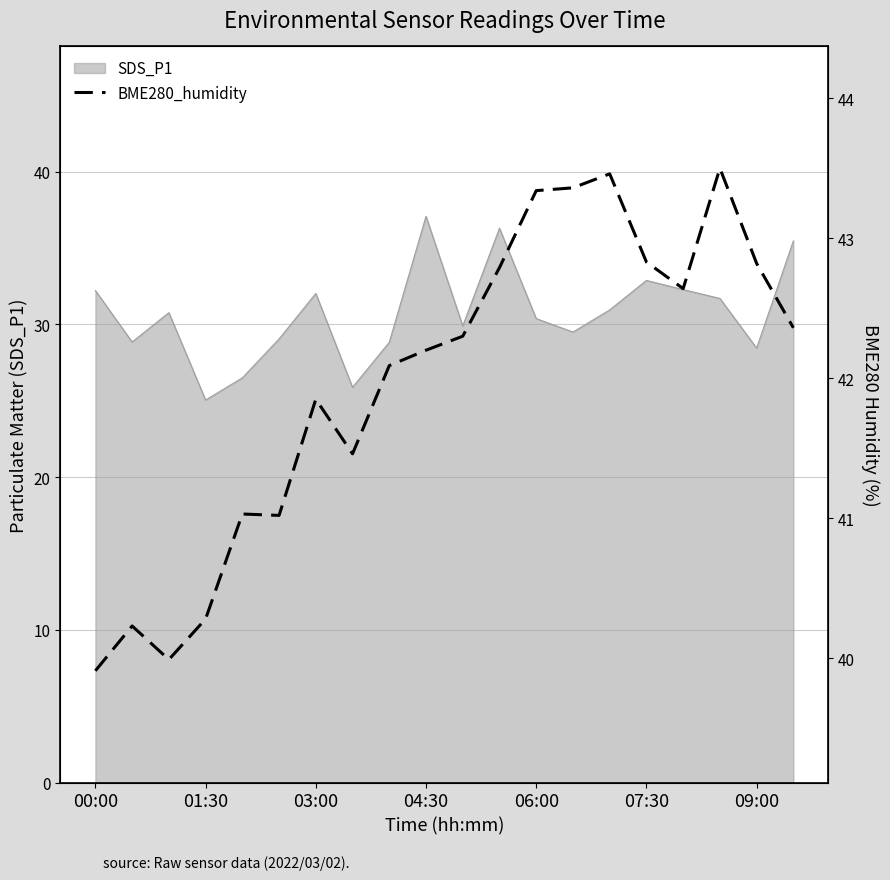

What is the value of the 20th point from the left?

42.4